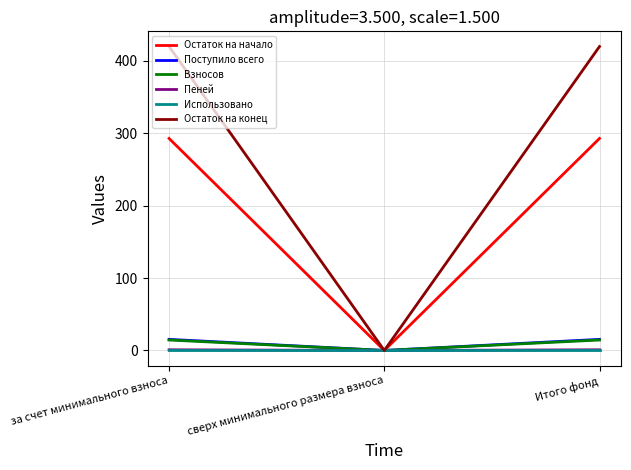

What is the maximum value for Остаток на начало?

292.7